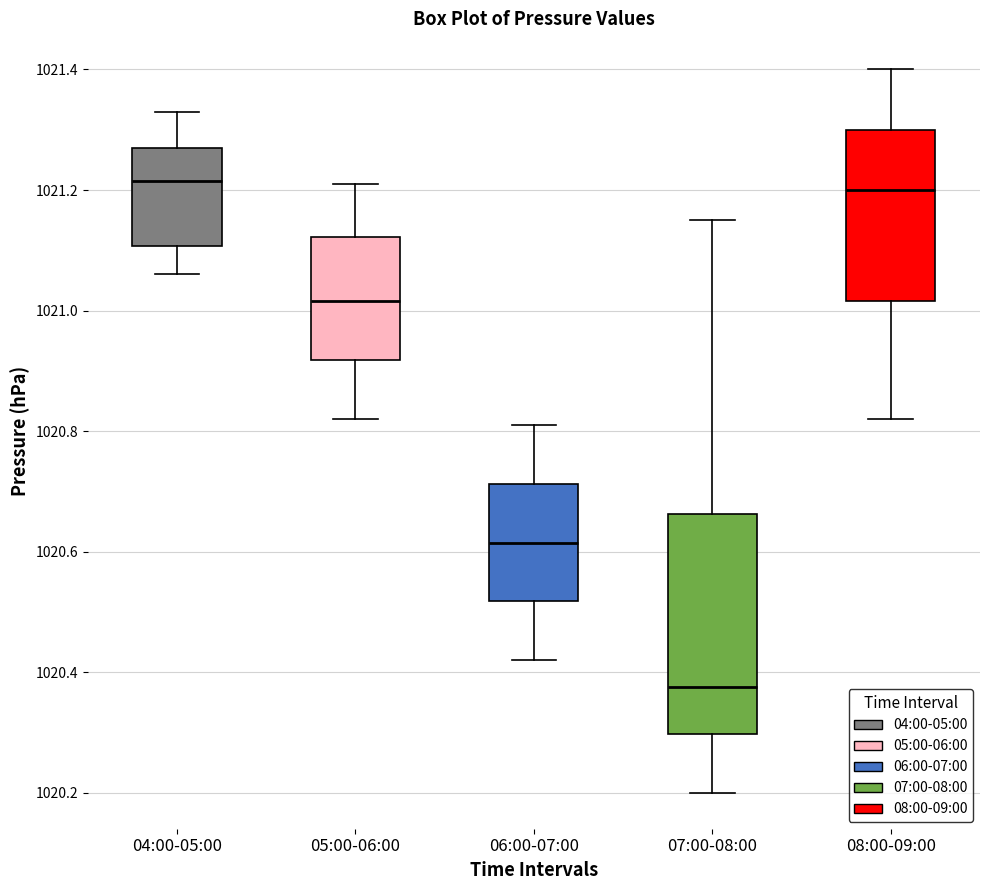

Reading left to right, read every box against the y-axis: the position of its median line, the range the box covers, and the ends of its whiskers. The values are not printed on the chart, so give them approximately, as read against the axis.

04:00-05:00: median 1021.22, box 1021.10 to 1021.28, whiskers 1021.06 to 1021.34
05:00-06:00: median 1021.02, box 1020.92 to 1021.12, whiskers 1020.82 to 1021.22
06:00-07:00: median 1020.62, box 1020.52 to 1020.72, whiskers 1020.42 to 1020.82
07:00-08:00: median 1020.38, box 1020.30 to 1020.66, whiskers 1020.20 to 1021.16
08:00-09:00: median 1021.20, box 1021.02 to 1021.30, whiskers 1020.82 to 1021.40